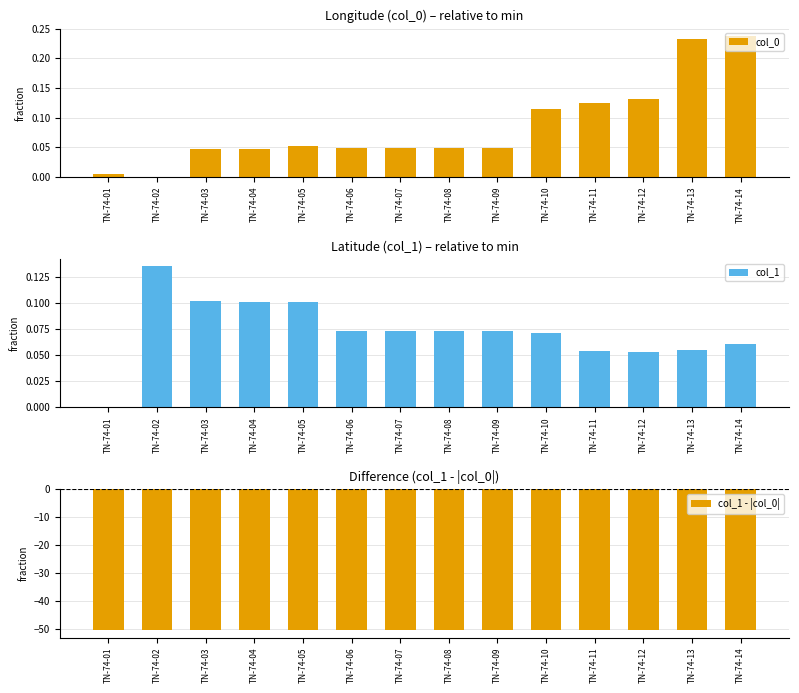

Rank the series at TN-74-02 from highest to lowest value.

col_1, col_0, col_1 - |col_0|